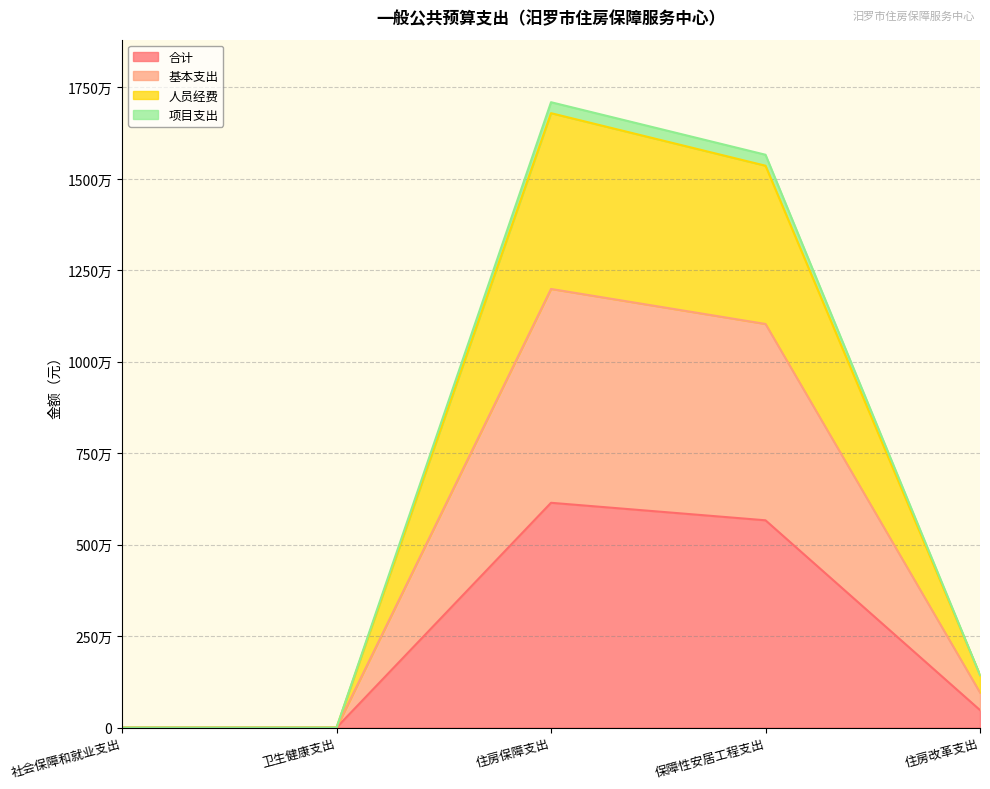

True or false: 基本支出 and 人员经费 intersect in this chart.

False